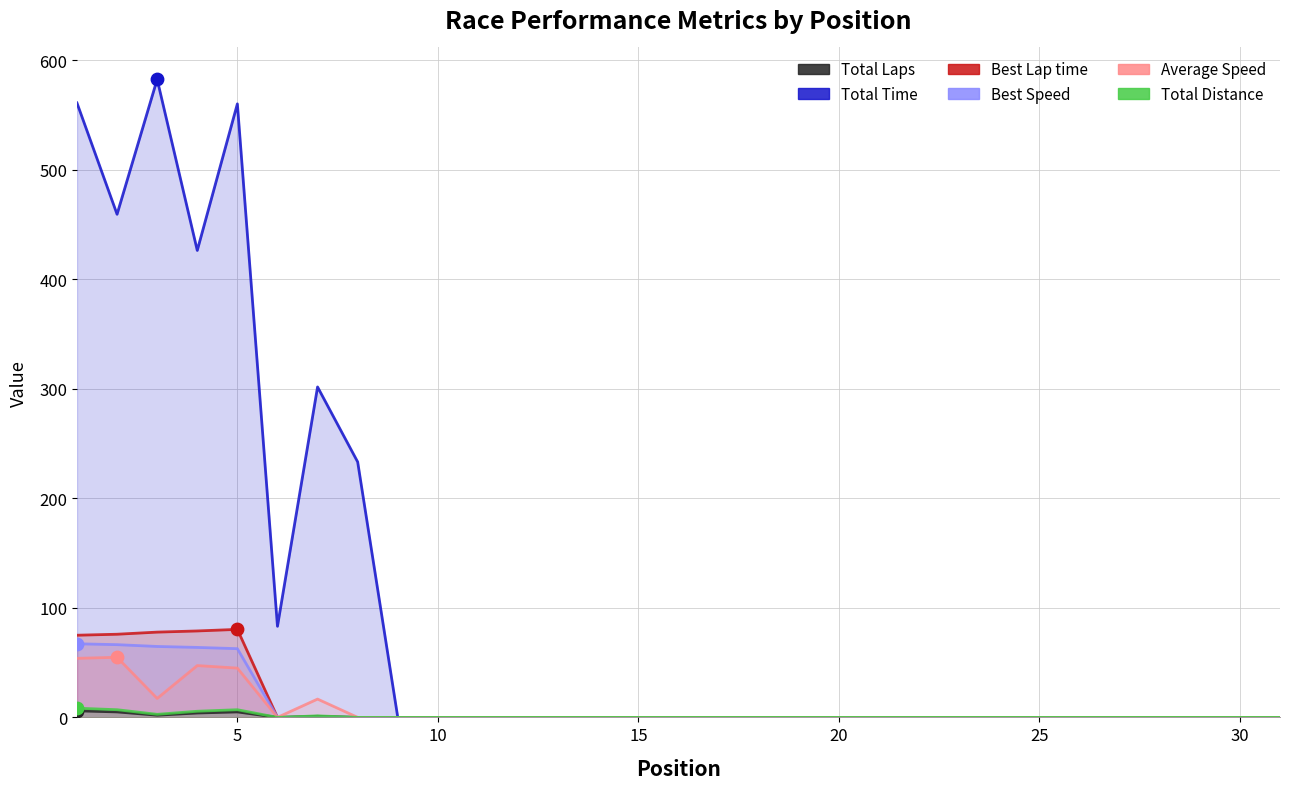

Which series reaches the maximum Y coordinate?

Total Time